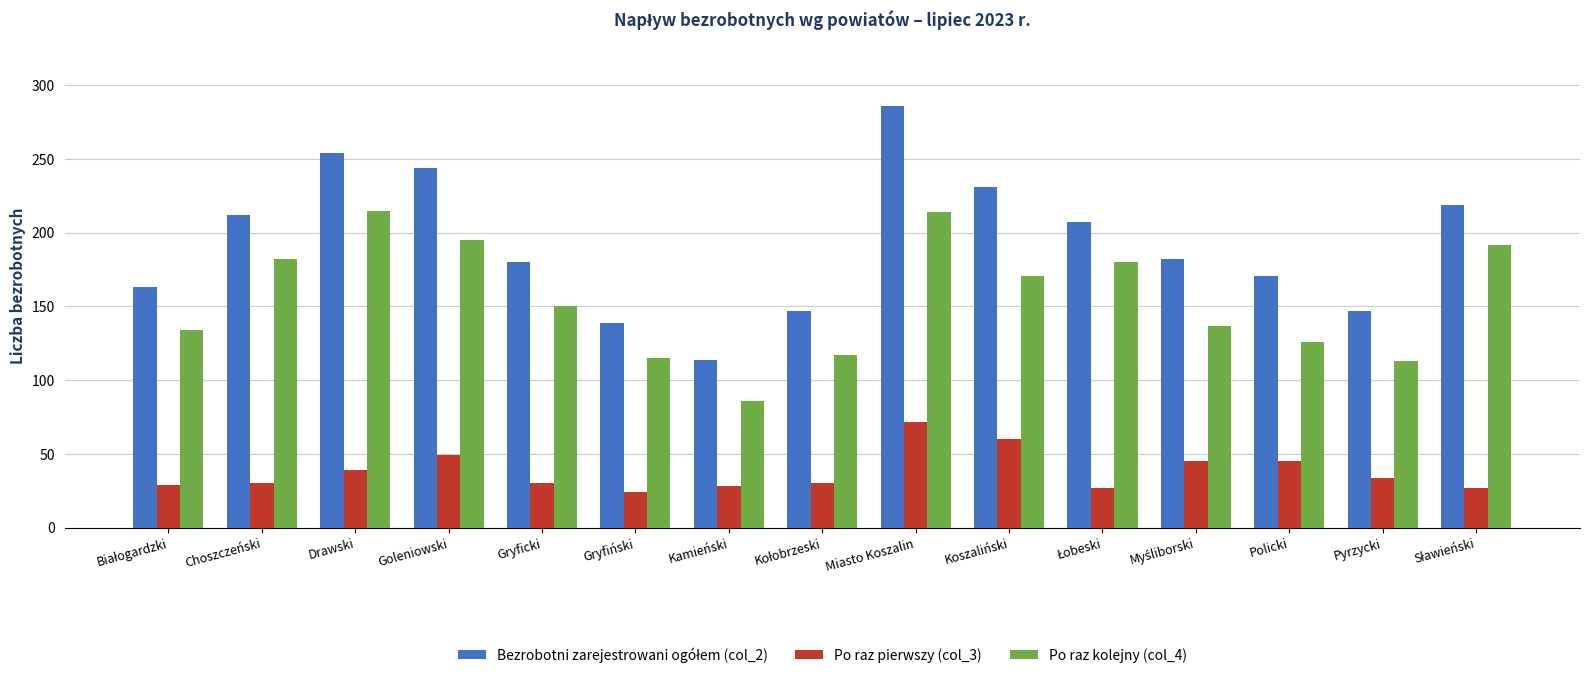

The value of Po raz kolejny (col_4) at Pyrzycki is 192. True or false?

False